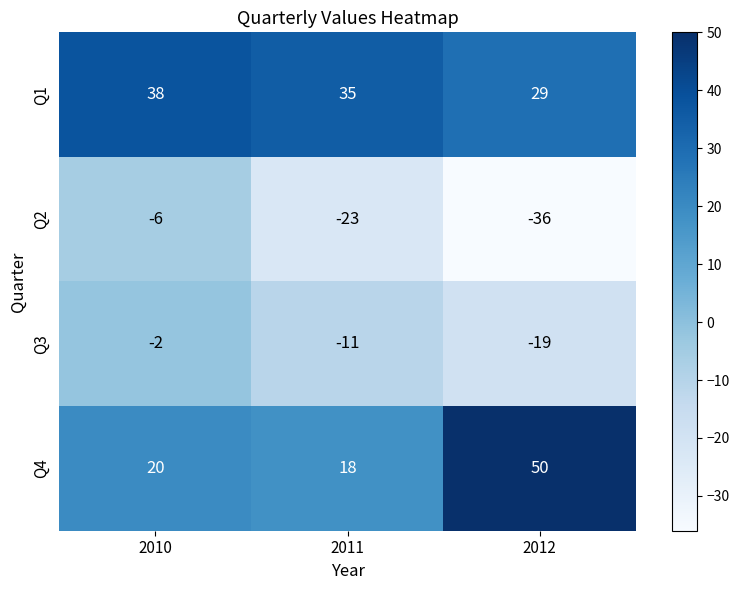

What is the lowest value of the Q1 series?

29